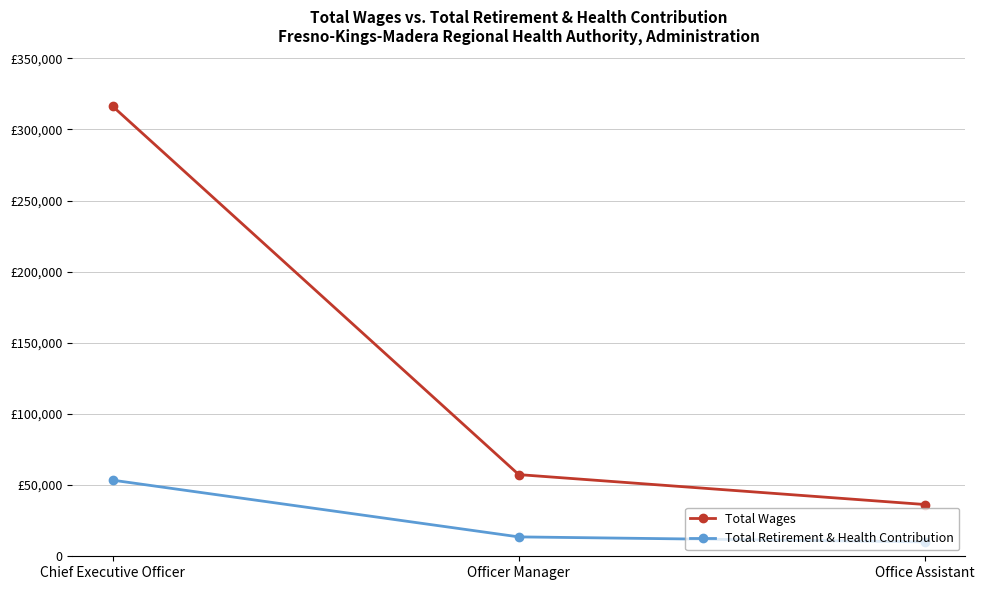

What are all the series names shown in the legend?

Total Wages, Total Retirement & Health Contribution